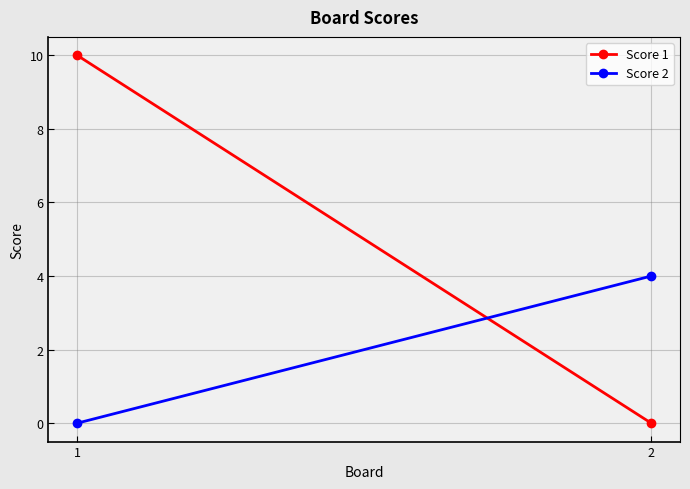

Reading left to right, transcribe all the data shown in this chart.

Score 1: 1=10	2=0
Score 2: 1=0	2=4